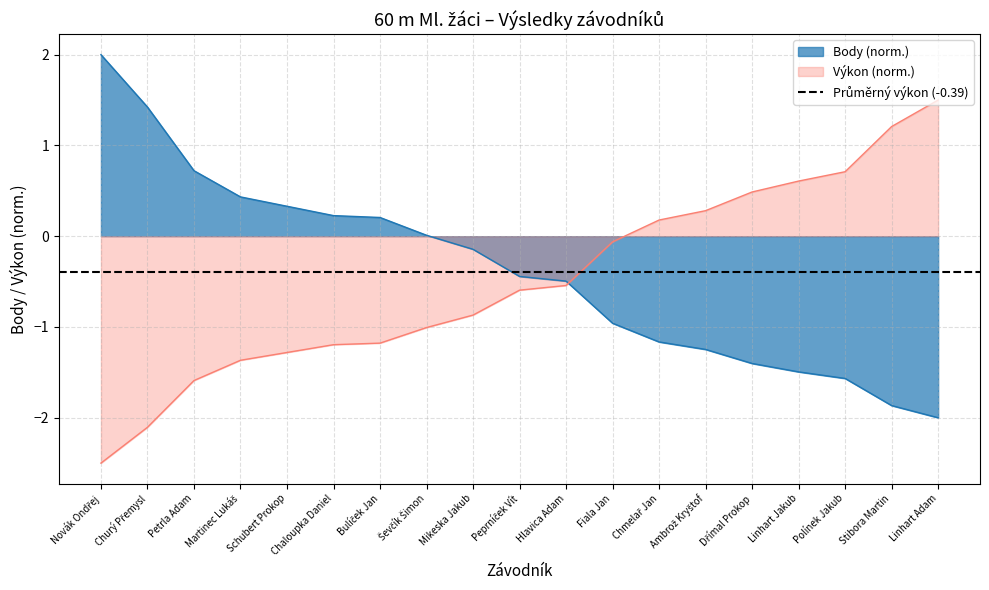

Reading left to right, list all the values displayed in this chart.

Body: 2.0	1.4	0.7	0.4	0.3	0.2	0.2	0.0	-0.1	-0.4	-0.5	-1.0	-1.2	-1.2	-1.4	-1.5	-1.6	-1.9	-2.0
Výkon: -2.5	-2.1	-1.6	-1.4	-1.3	-1.2	-1.2	-1.0	-0.9	-0.6	-0.5	-0.1	0.2	0.3	0.5	0.6	0.7	1.2	1.5